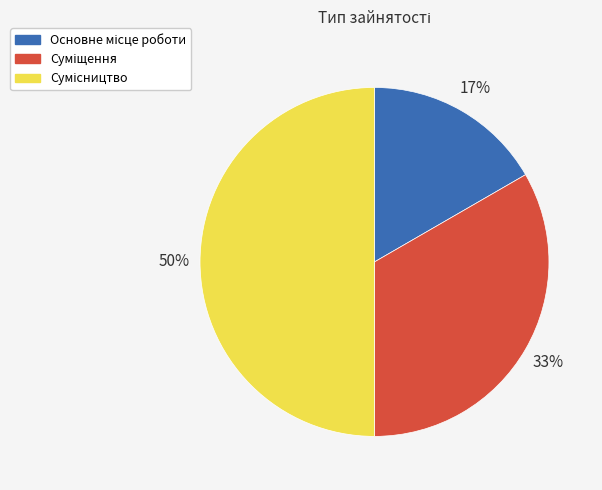

To the nearest percent, what is the difference between the largest and smallest slice percentages?

33%